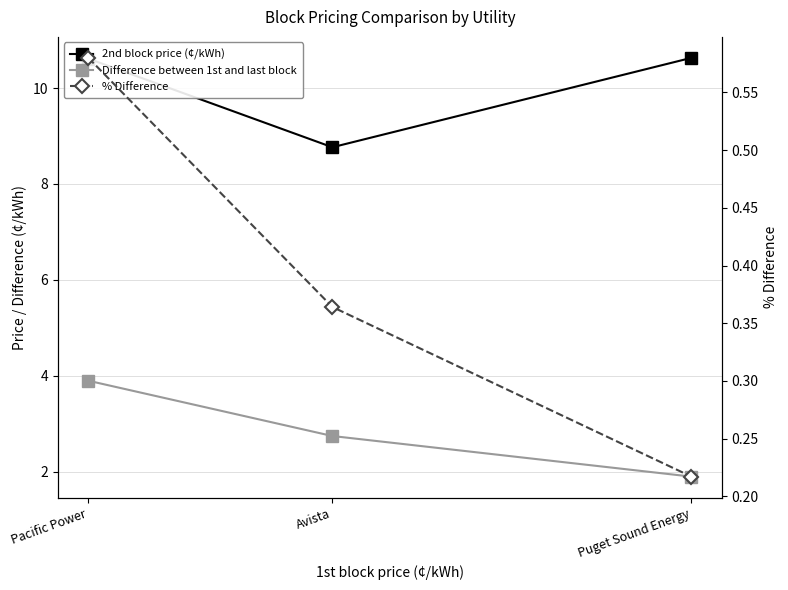

How many data points does each series have?

3